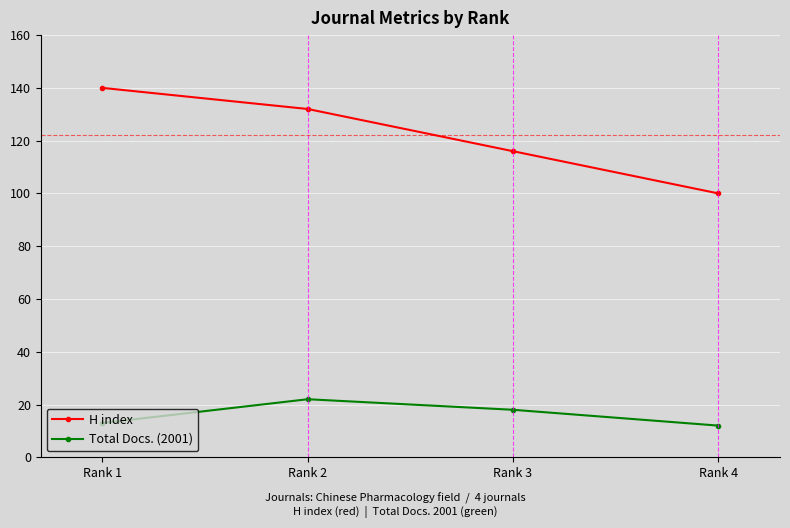

What is the sum of the H index values at Rank 3 and Rank 1?

256